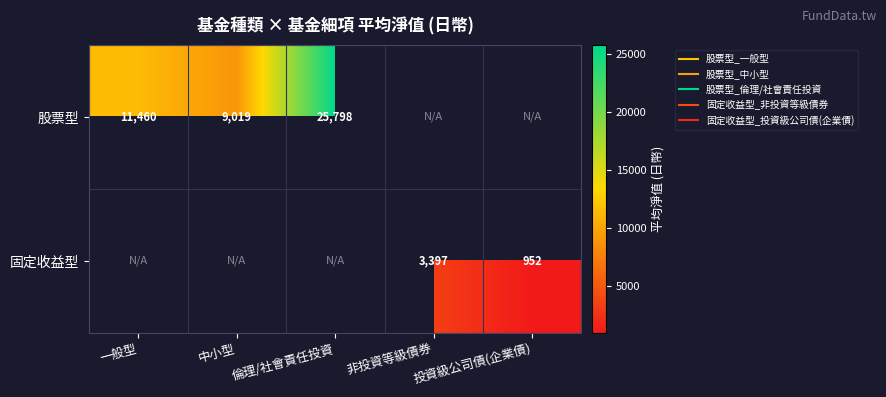

What is the greatest value displayed?

25798.5